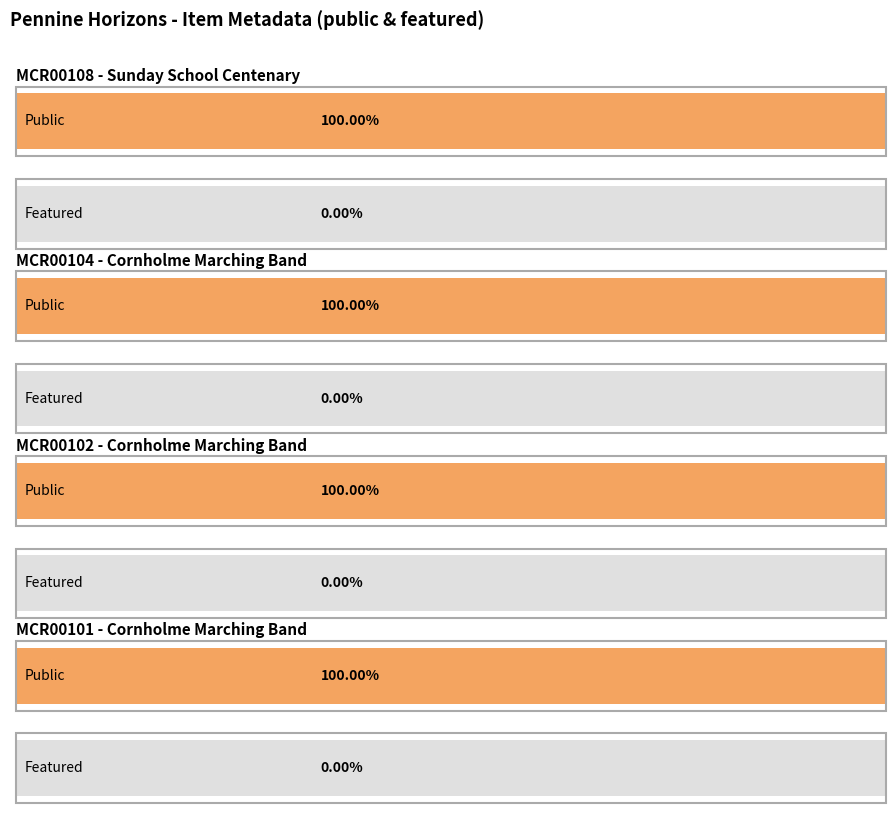

Rank the categories by featured value from highest to lowest.

MCR00108 - Sunday School Centenary, MCR00104 - Cornholme Marching Band, MCR00102 - Cornholme Marching Band, MCR00101 - Cornholme Marching Band